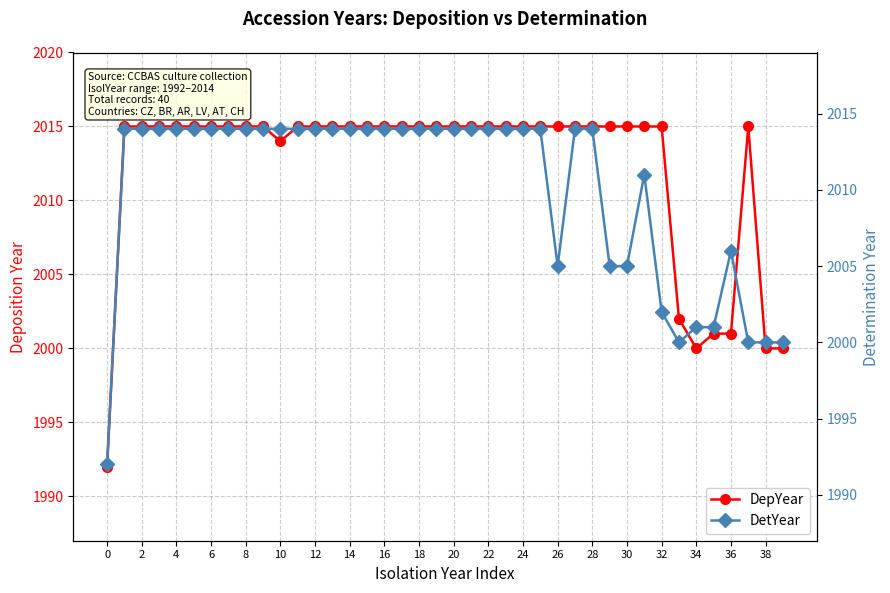

What is the total value across all series at 36?

4029